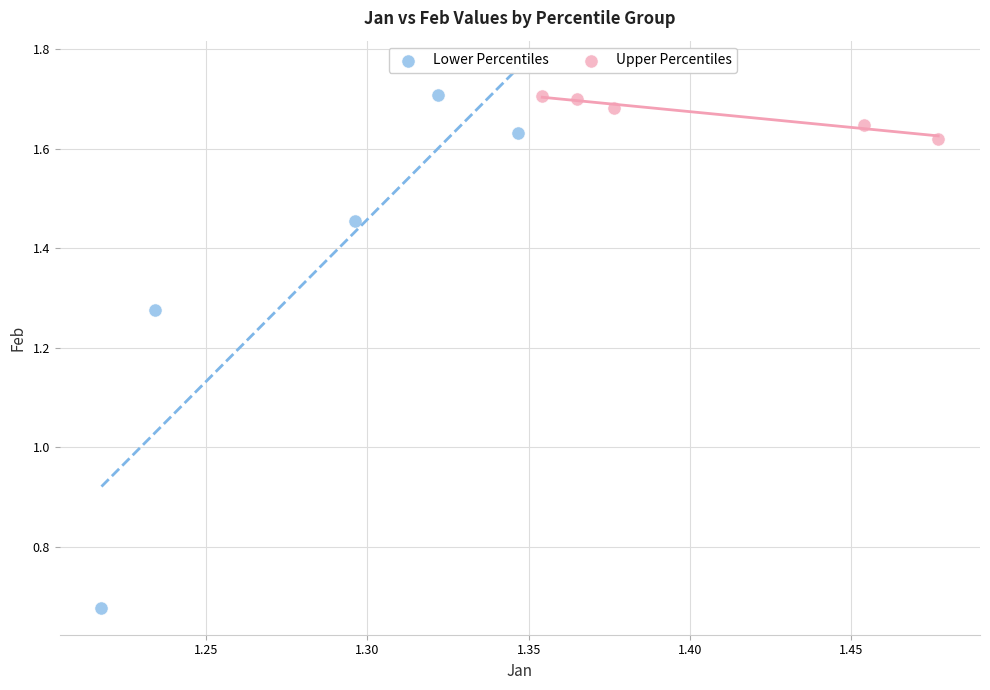

Which series contains the lowest Y value?

Lower Percentiles